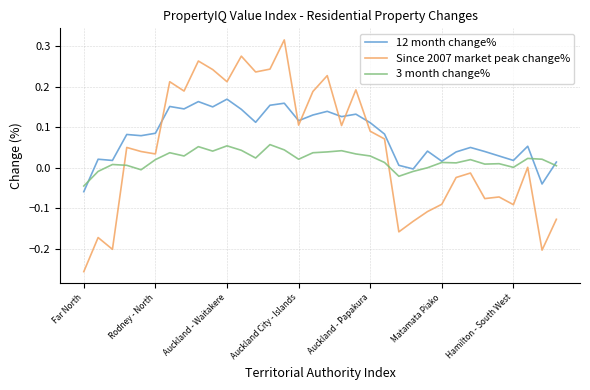

True or false: Since 2007 market peak change% and 3 month change% cross at least once.

True